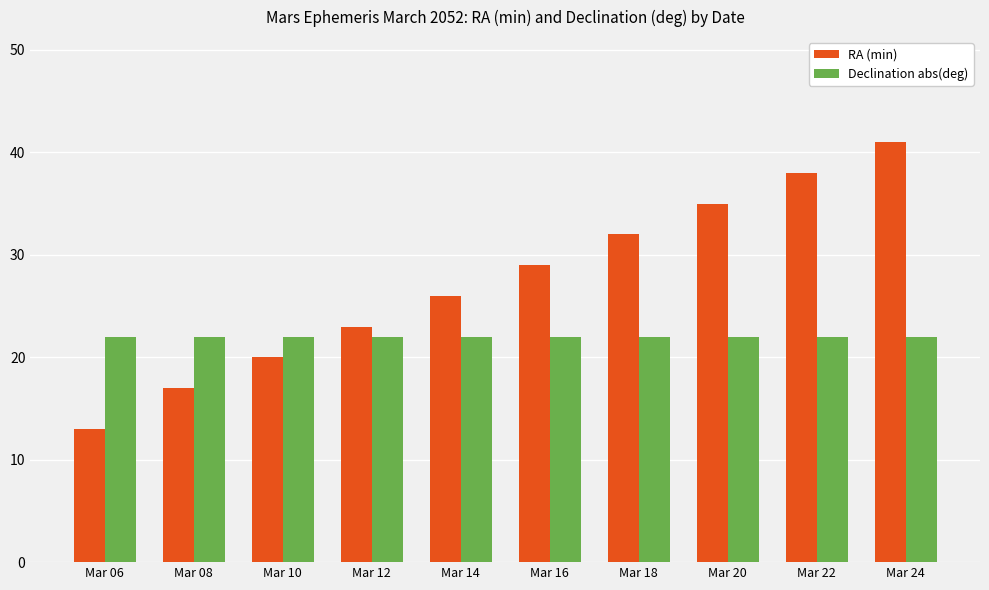

Read the Declination abs(deg) value at Mar 10.

22